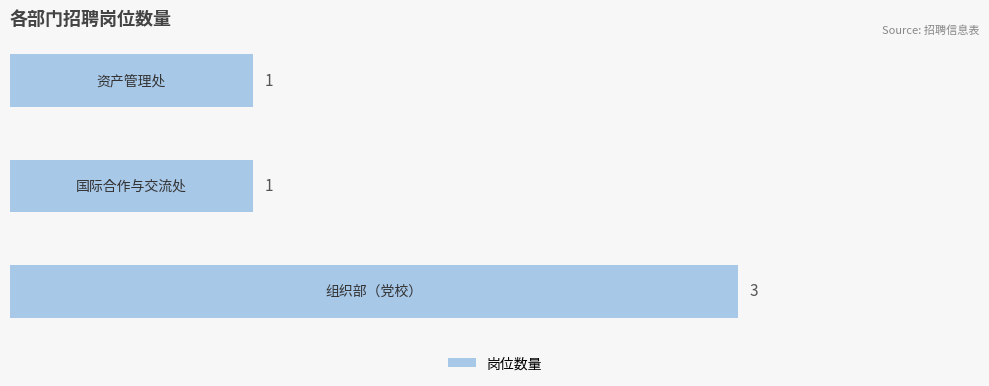

What is the minimum value shown in the chart?

1